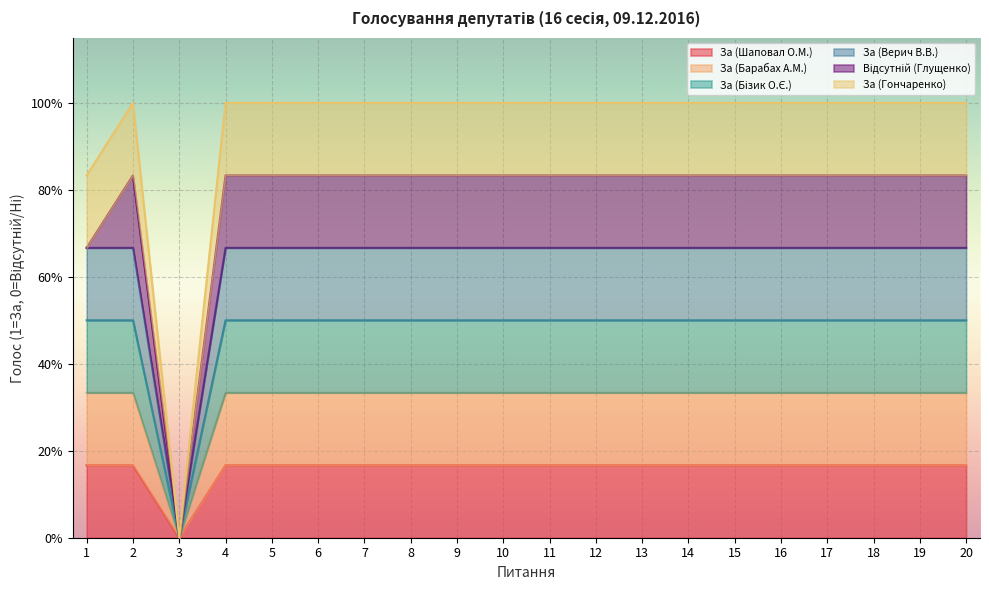

What is the average value of the За (Верич В.В.) series?

0.6